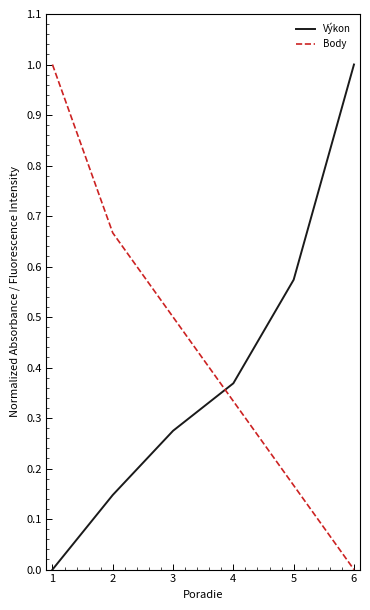

How many intersections are there between Výkon and Body?

1